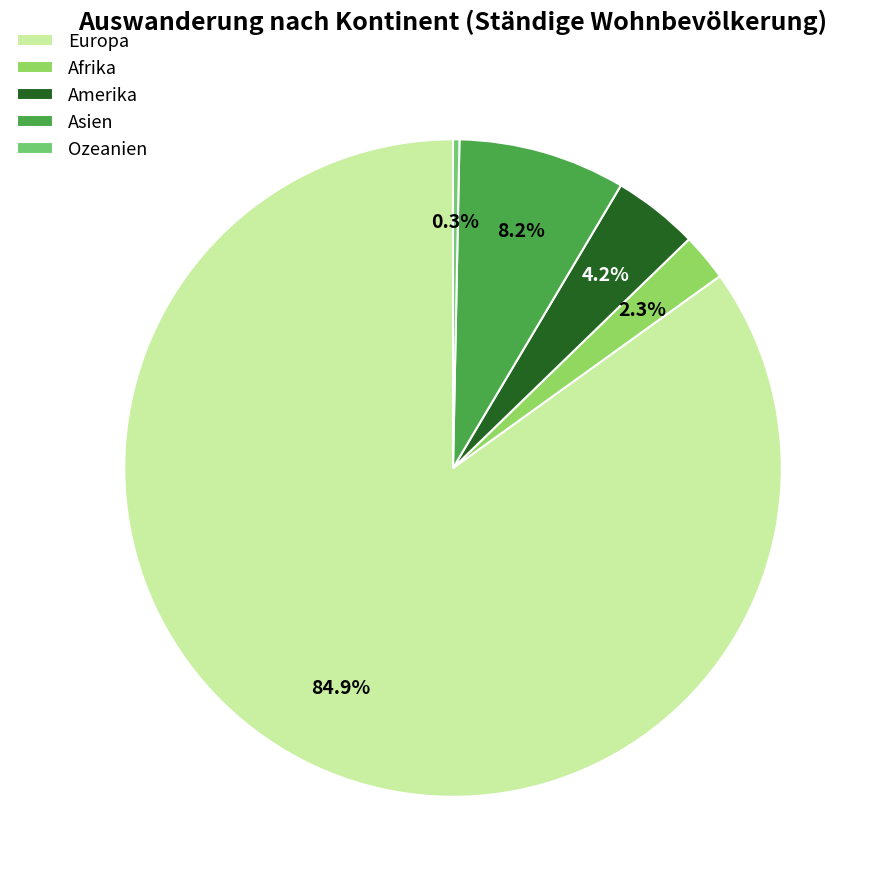

To the nearest percent, what percentage of the pie is Europa?

85%